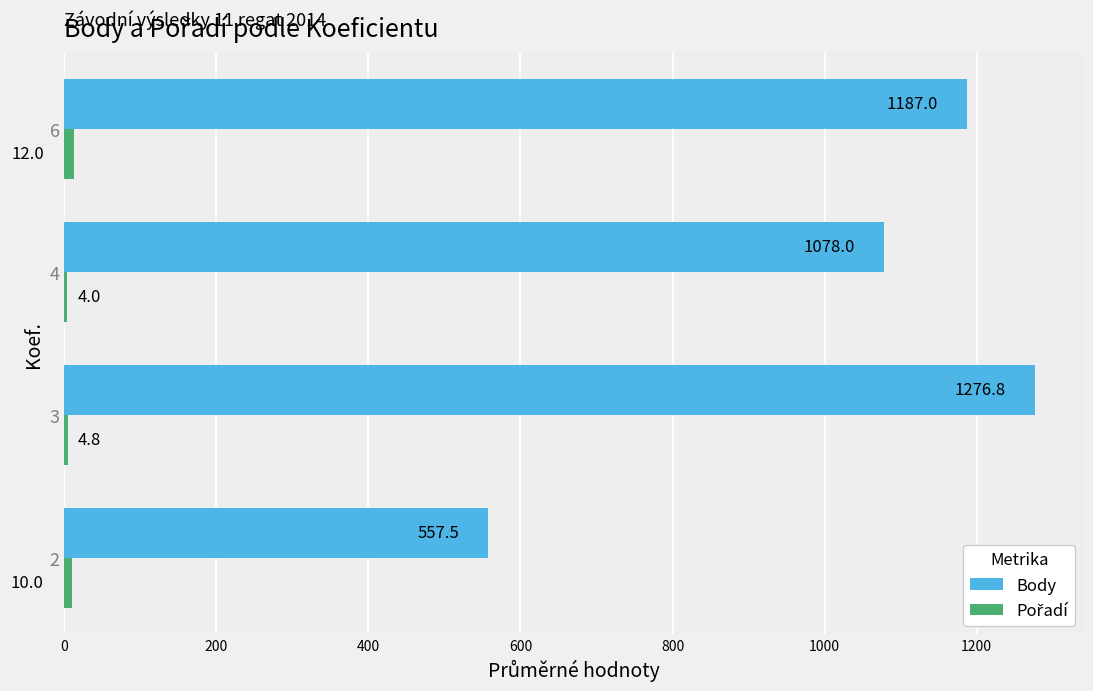

Which series changed the most between 4 and 6?

Body